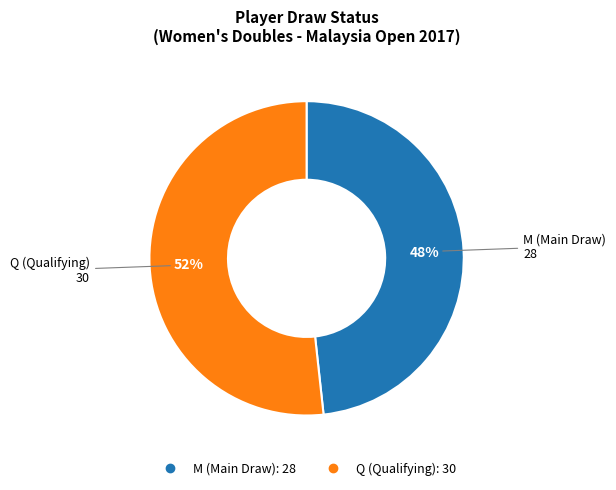

Does M account for over 50% of the chart?

No